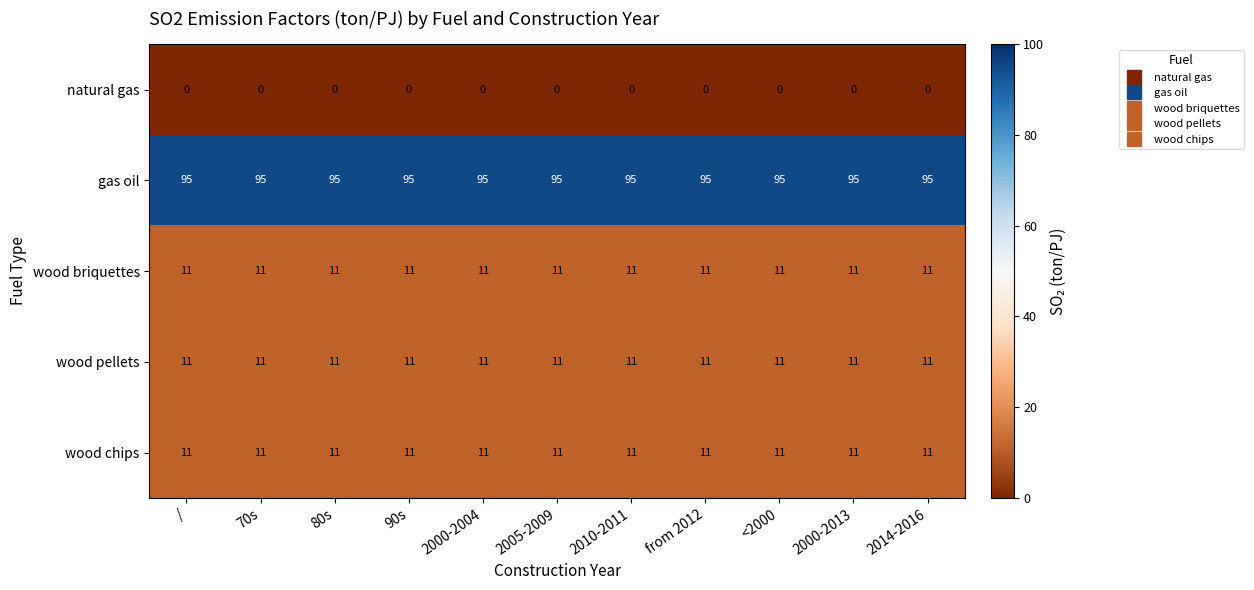

What is the greatest value displayed?

95